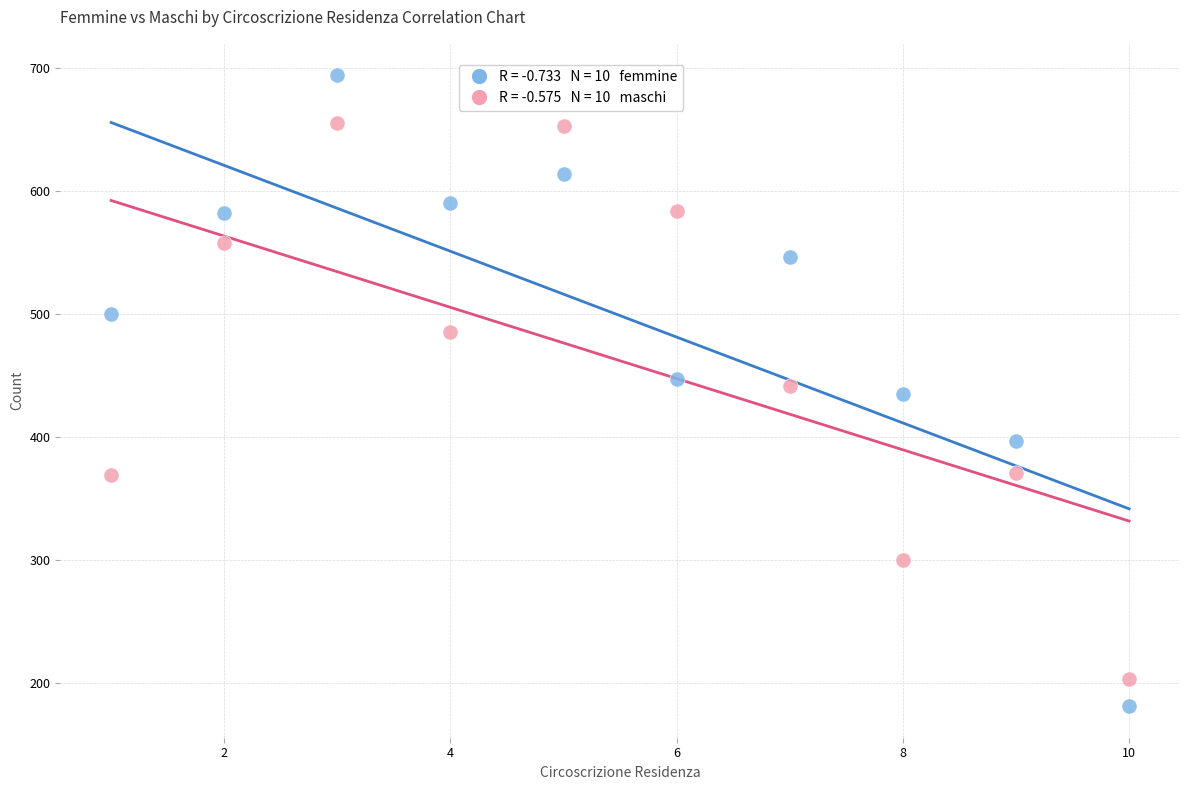

Across all data points, what is the range of Y values (max minus min)?

513